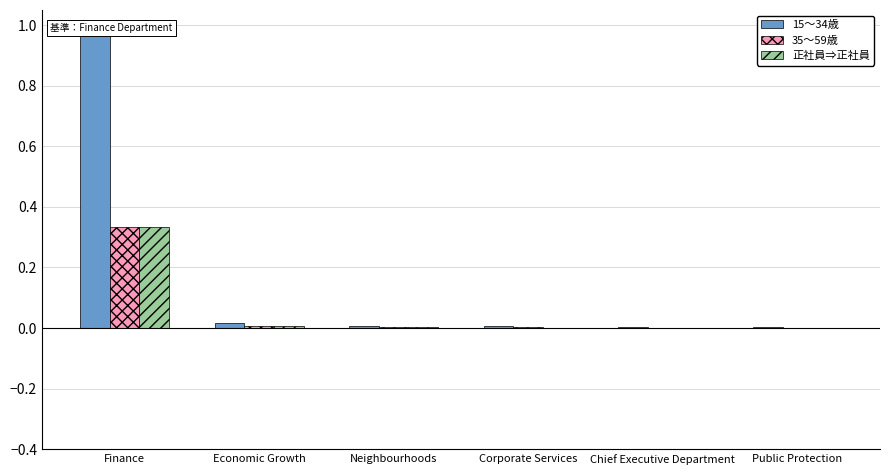

Reading left to right, list all the values displayed in this chart.

15～34歳: Finance=1.0	Economic Growth=0.0	Neighbourhoods=0.0	Corporate Services=0.0	Chief Executive Department=0.0	Public Protection=0.0
35～59歳: Finance=0.3	Economic Growth=0.0	Neighbourhoods=0.0	Corporate Services=0.0	Chief Executive Department=0.0	Public Protection=0.0
正社員⇒正社員: Finance=0.3	Economic Growth=0.0	Neighbourhoods=0.0	Corporate Services=0.0	Chief Executive Department=0.0	Public Protection=0.0